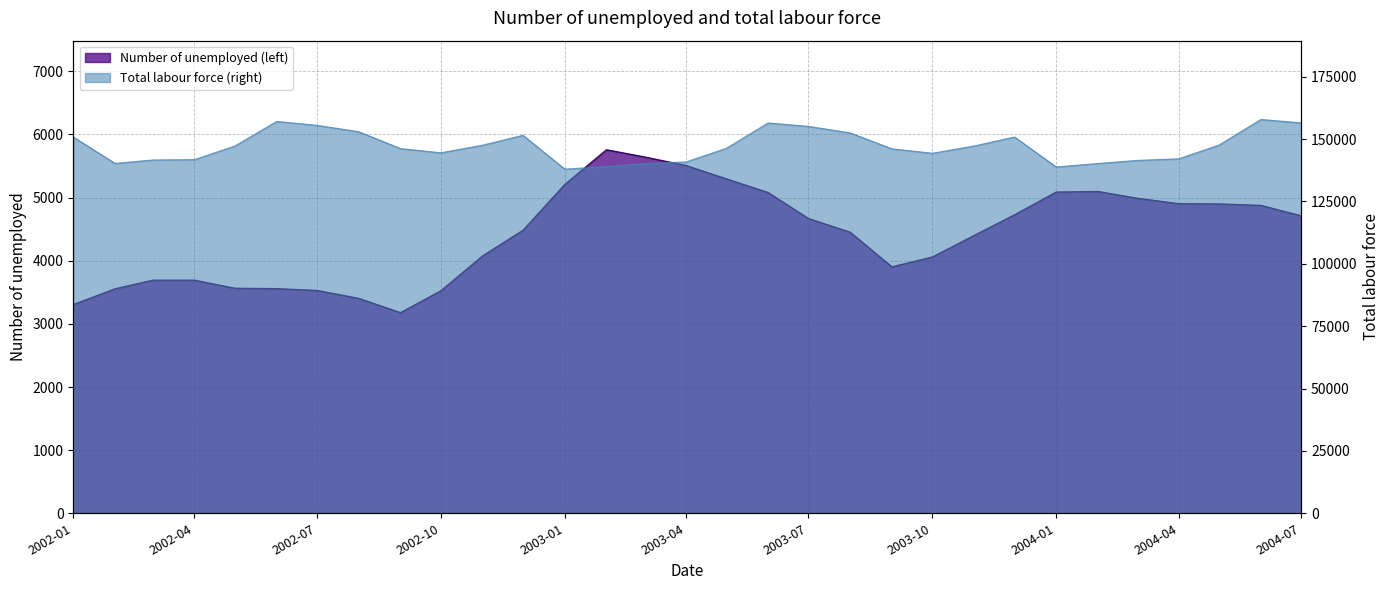

How many interior local valleys does the Number of unemployed (left) series have?

2